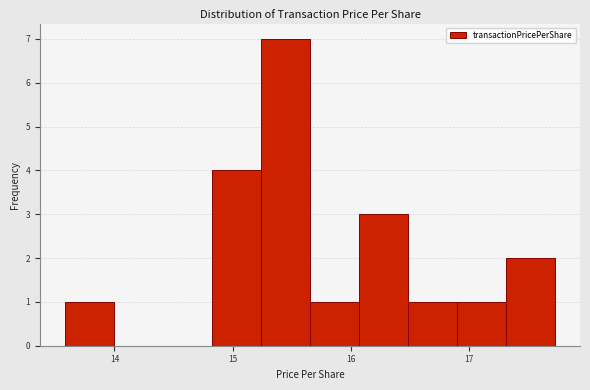

Which range on the x-axis has the tallest bar?

15.2 to 15.7